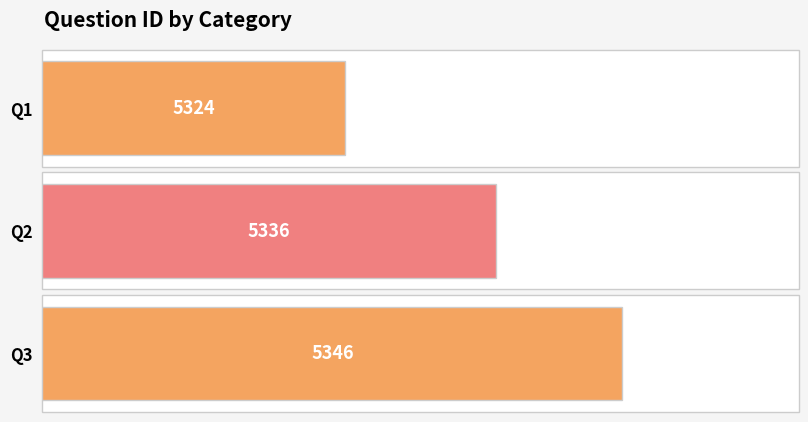

Reading right to left, what are all the values shown in this chart?

5346	5336	5324